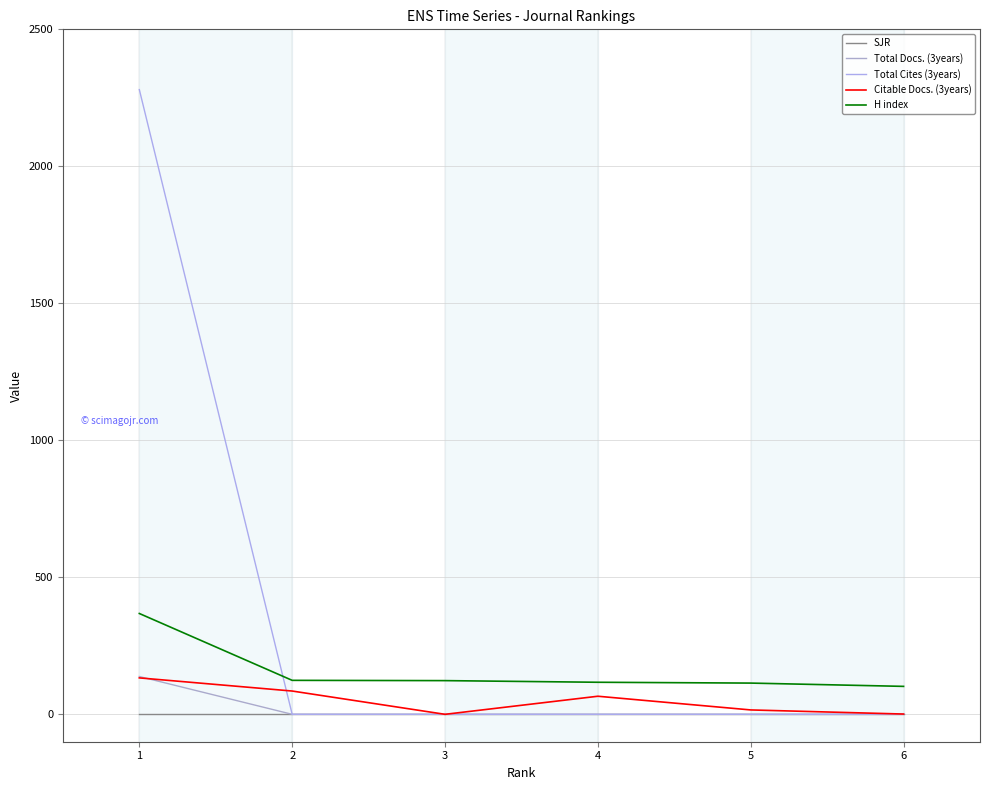

True or false: H index has a value of 124 at 2.

True